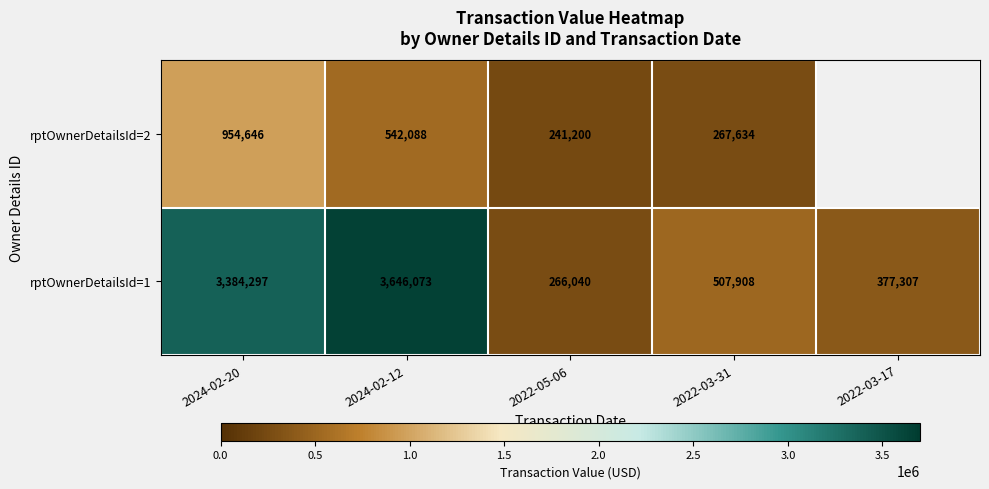

What is the approximate value of rptOwnerDetailsId=1 at 2024-02-20, to the nearest 10?

3384300